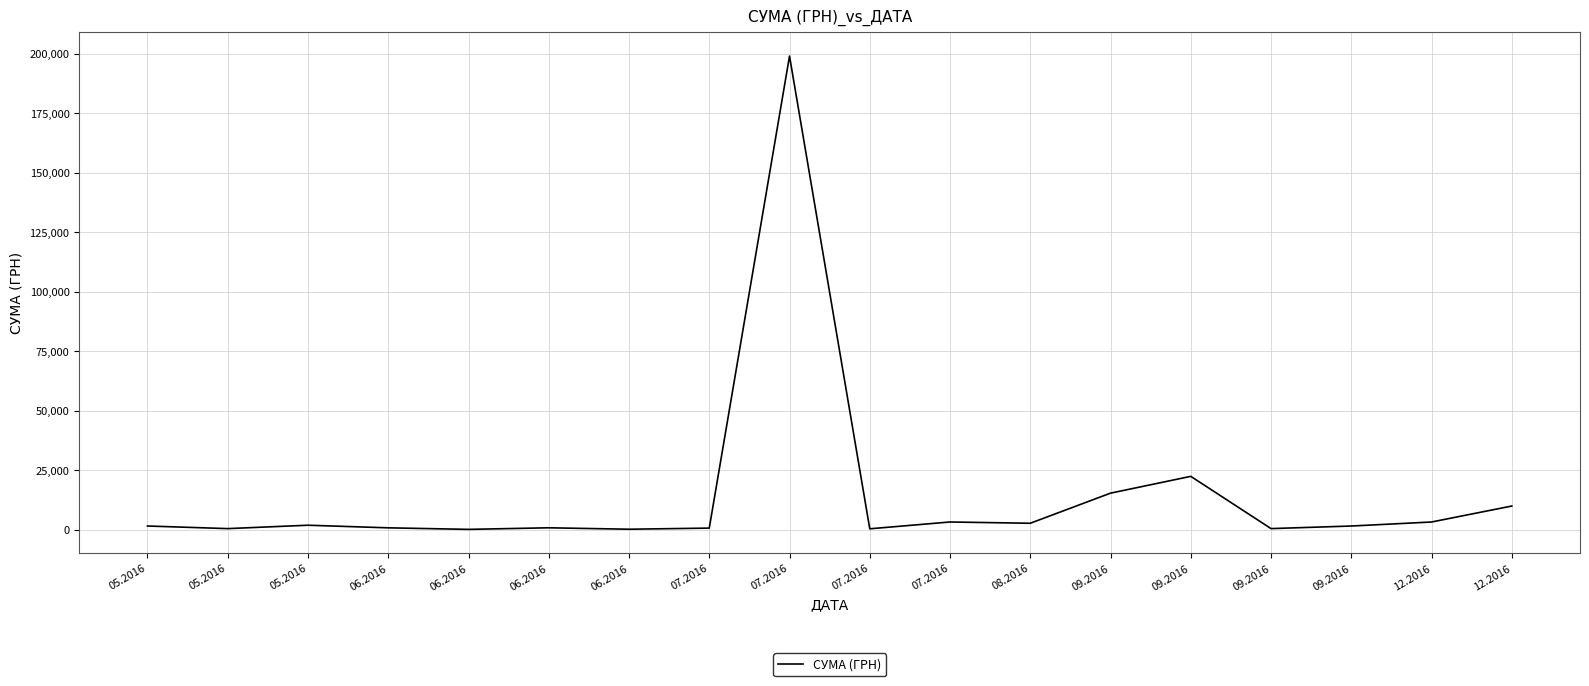

Approximately how many times larger is the value at 08.2016 compared to 09.2016?

0.2